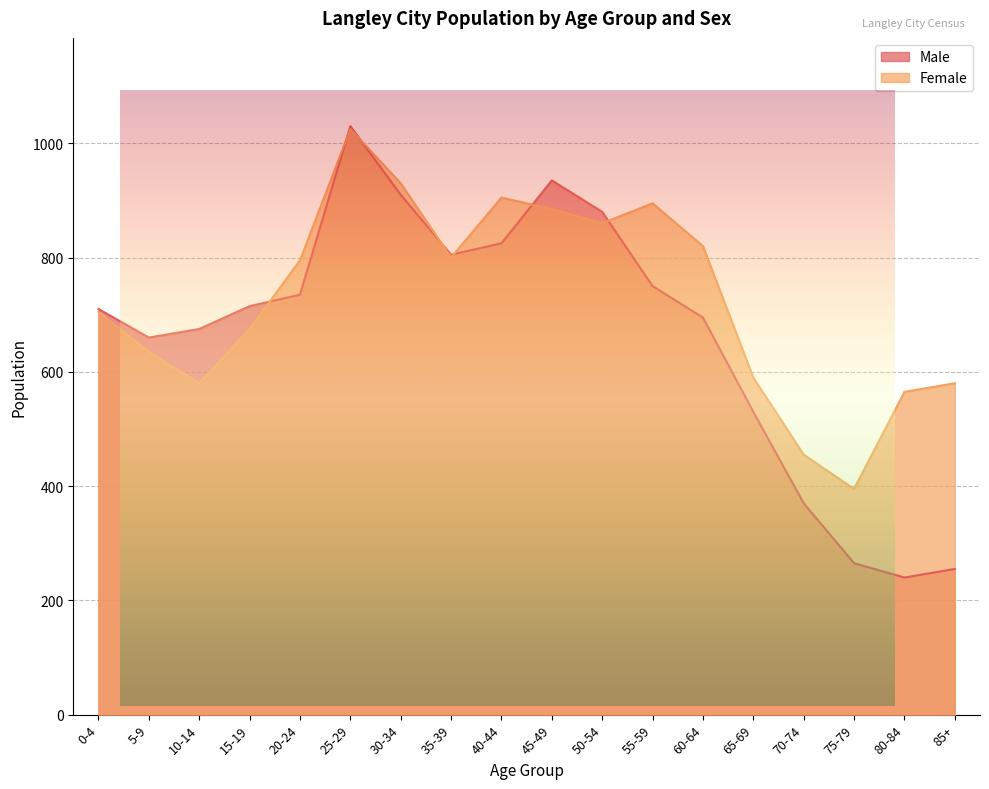

True or false: Female and Male cross at least once.

True